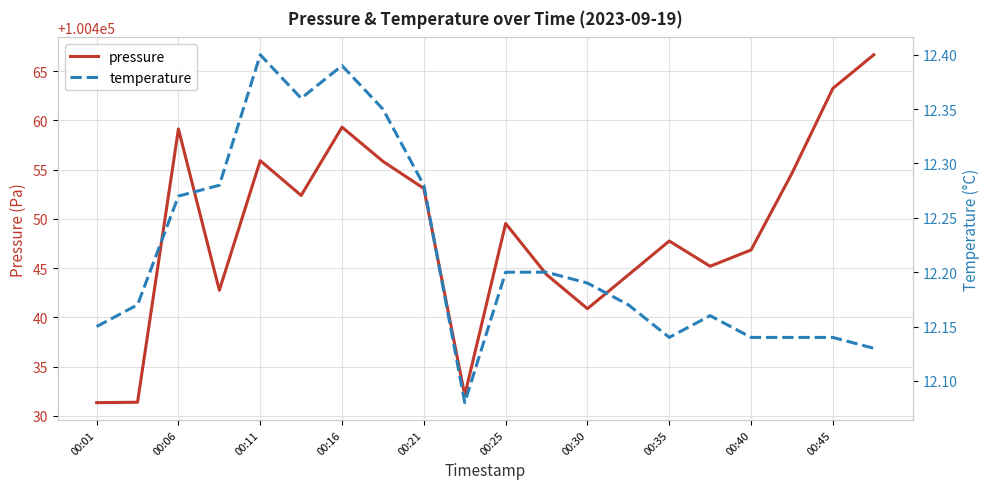

What is the value of the pressure point at the 10th from the left?

100432.1